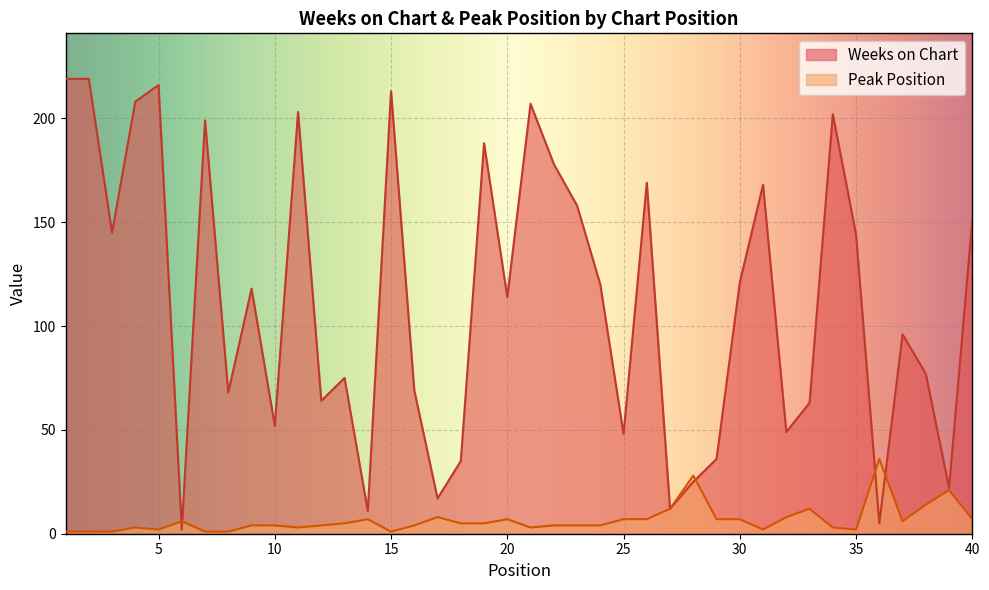

Rank the series by their maximum value, from highest to lowest.

Weeks on Chart, Peak Position